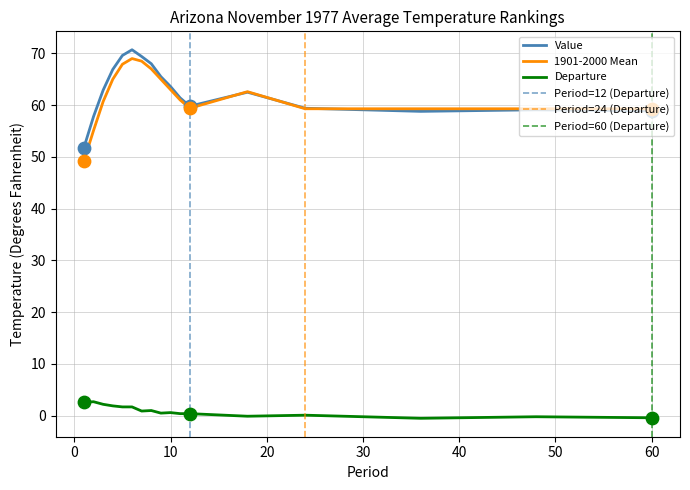

Which series has the widest spread of Y values?

1901-2000 Mean